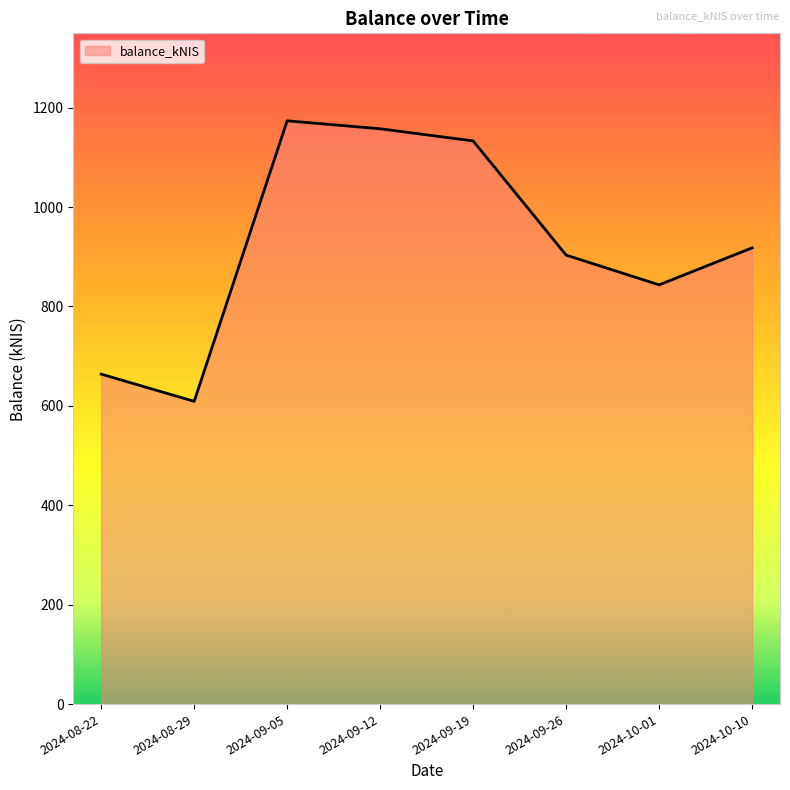

True or false: the data has more than 0 interior local peaks.

True